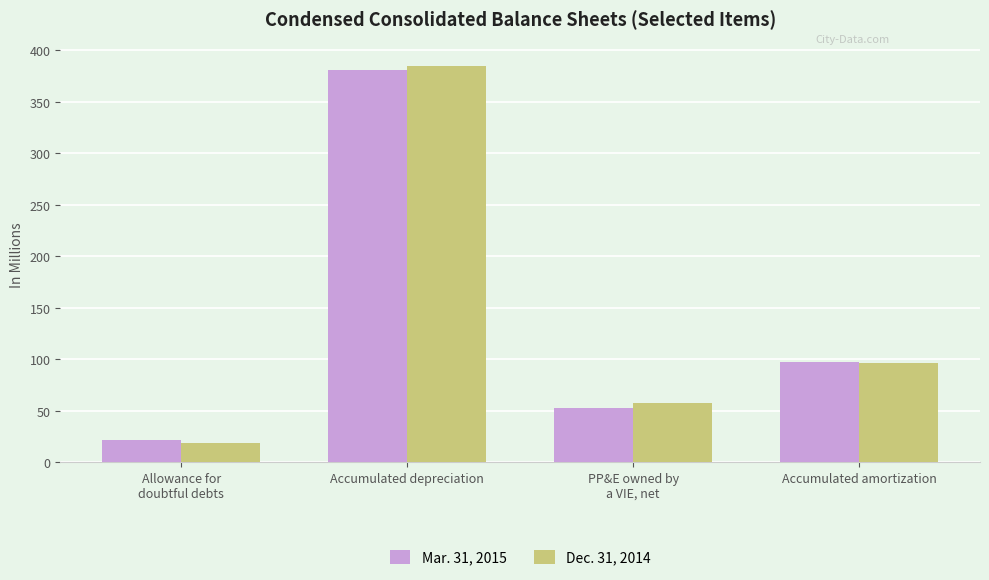

Which category has the highest value in the Mar. 31, 2015 series?

Accumulated depreciation